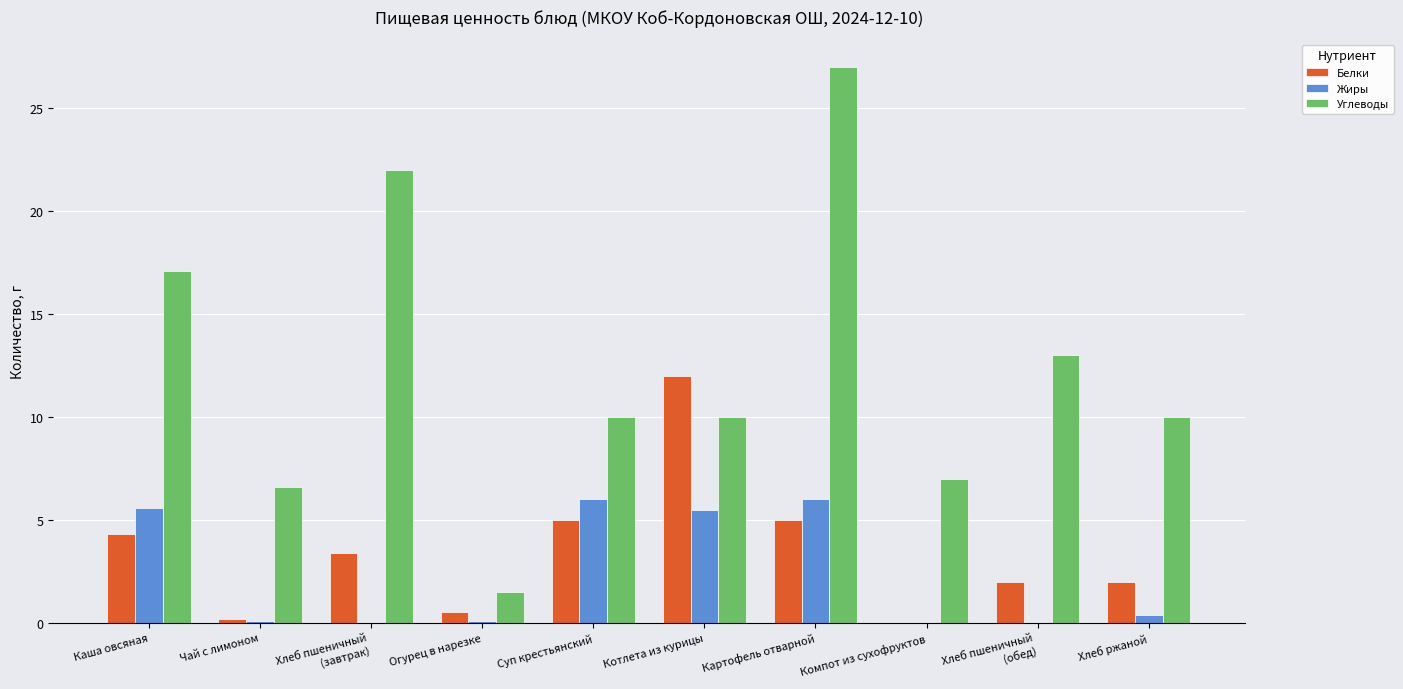

The Жиры series shows 3.8 at Котлета из курицы. True or false?

False